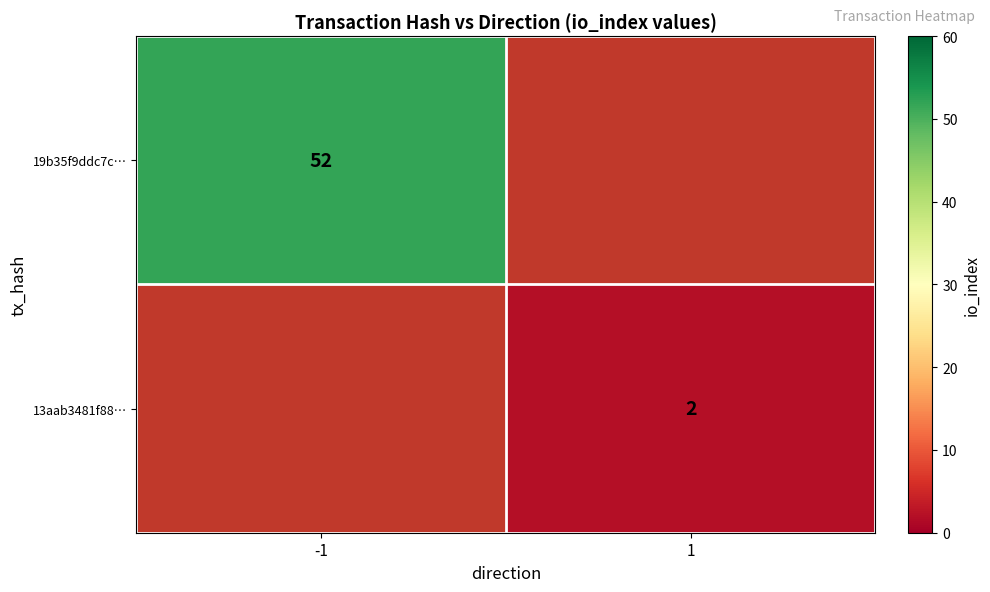

Is it true that 13aab3481f88… equals 0.4 at 1?

False